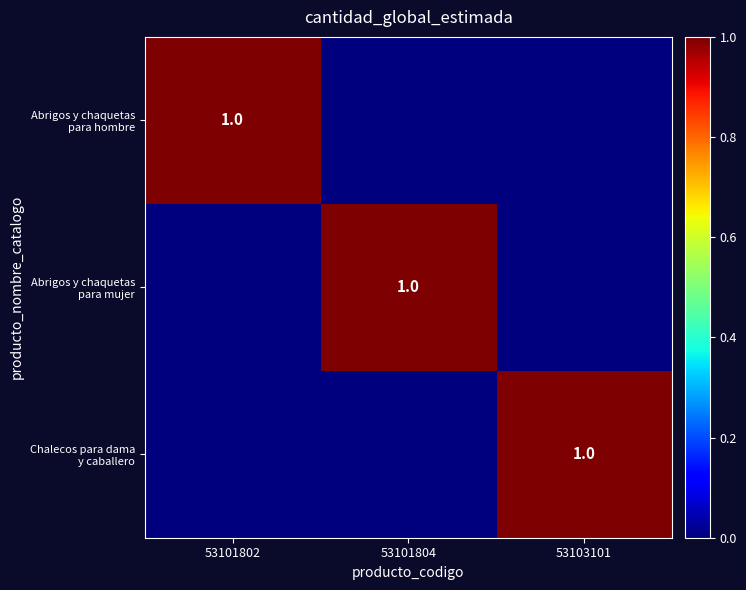

Which category has the highest value across all series?

53101802